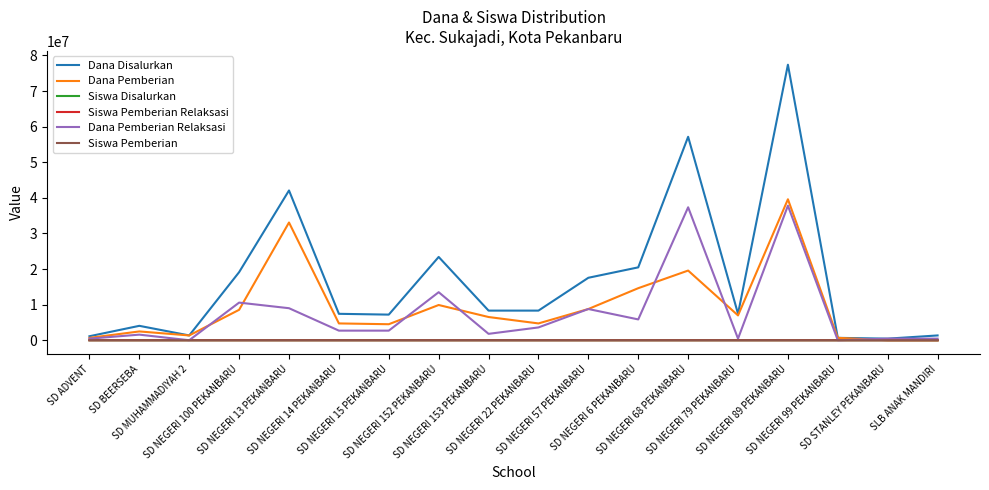

At which category does Dana Pemberian reach its first local peak?

SD BEERSEBA